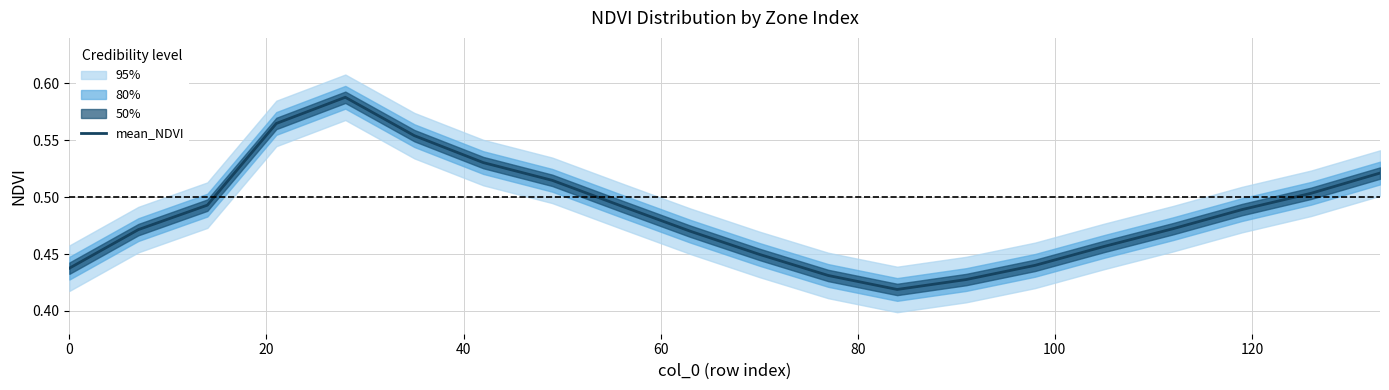

Count the number of categories in the chart.

20